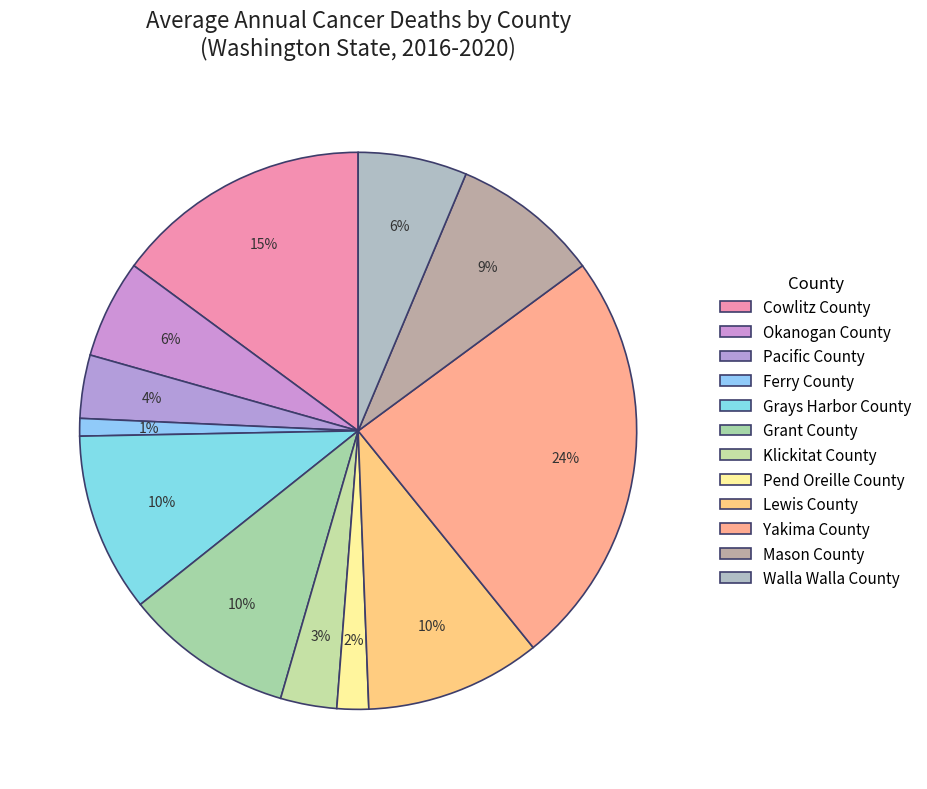

How much of the chart is everything except Ferry County?

99.0%